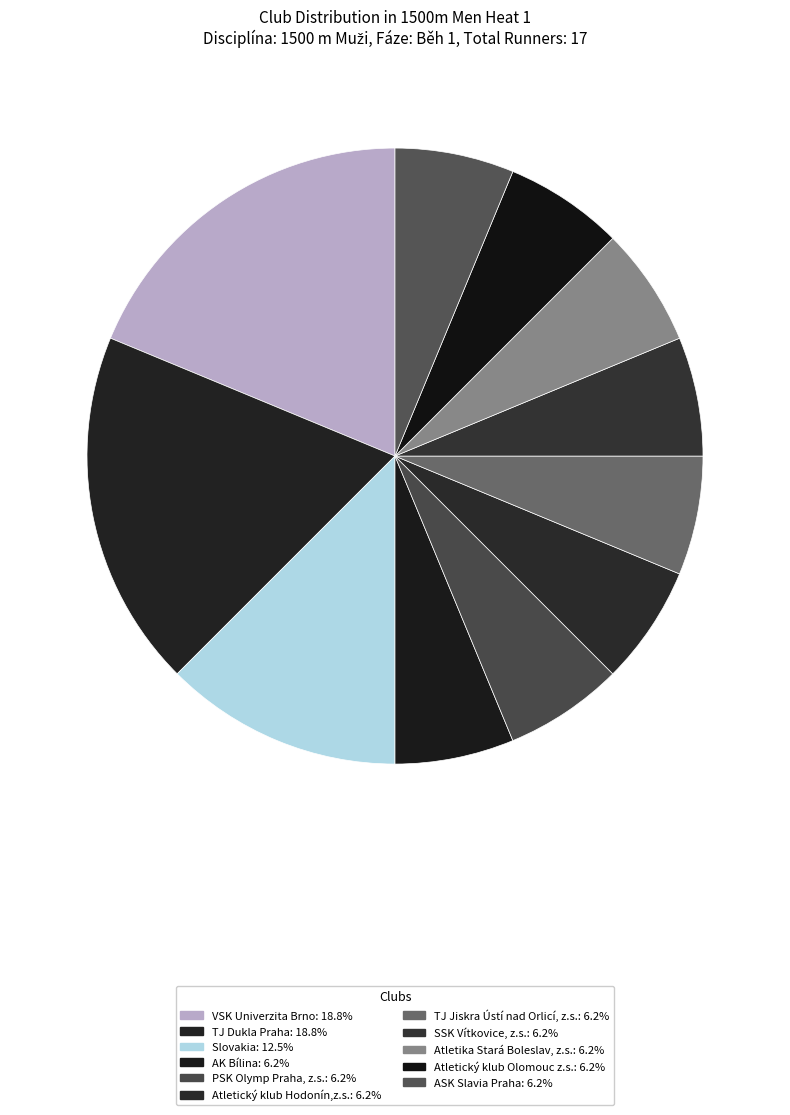

Is there a majority slice in this chart?

No